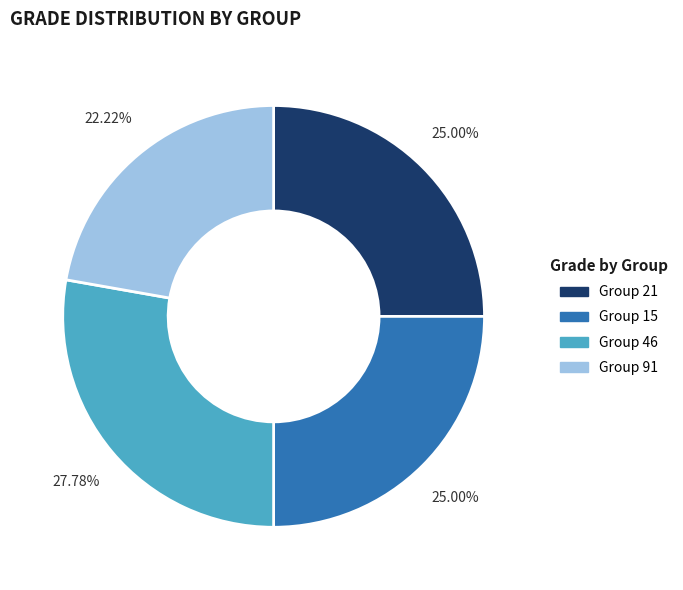

Is there any slice that represents more than half of the pie?

No